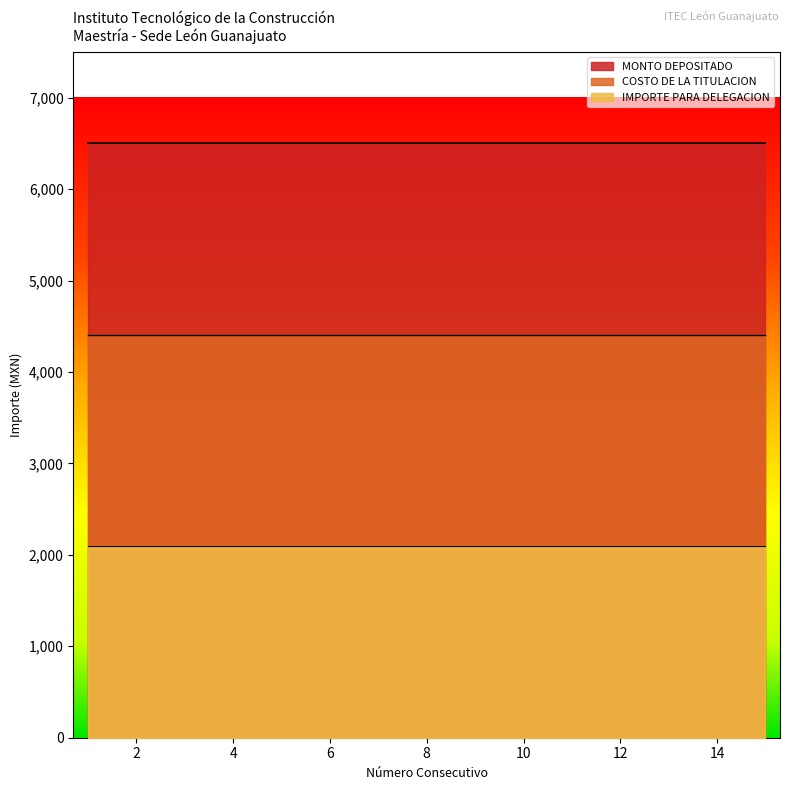

The COSTO DE LA TITULACION series shows 7304 at 11. True or false?

False